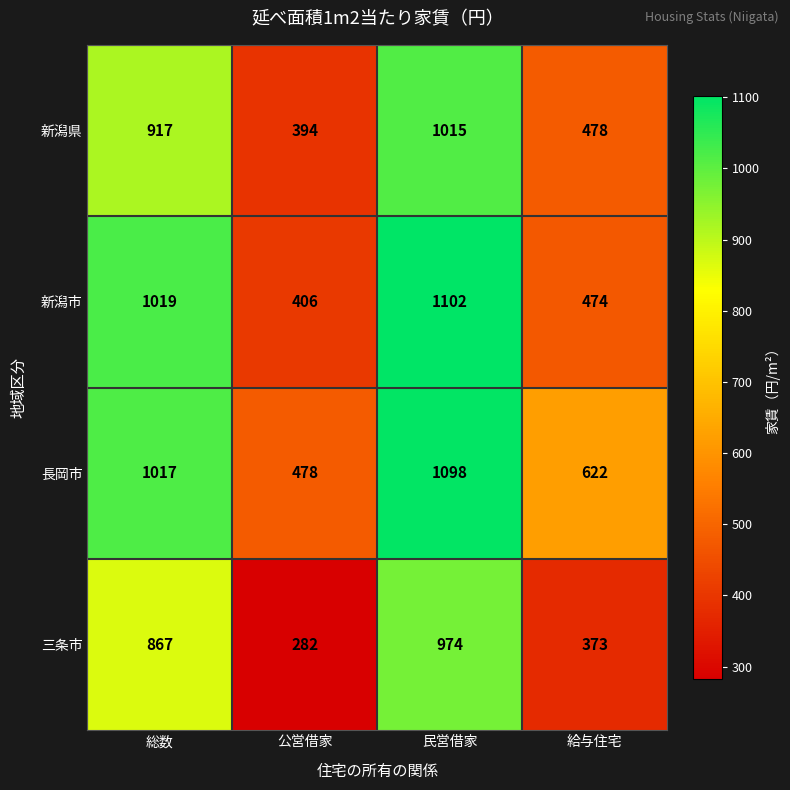

Count the 長岡市 values in the range 622 to 1098.

3